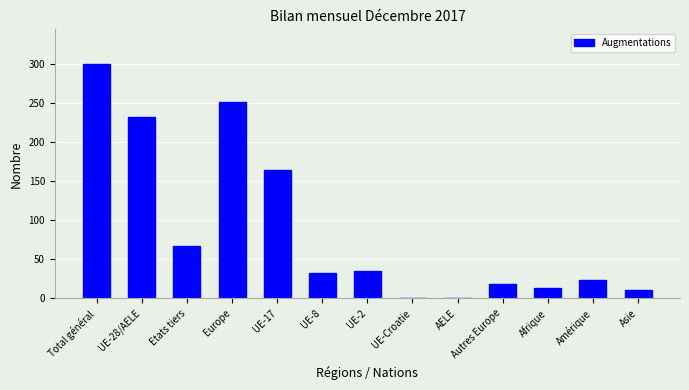

What is the difference between the values at Total général and Autres Europe?

281